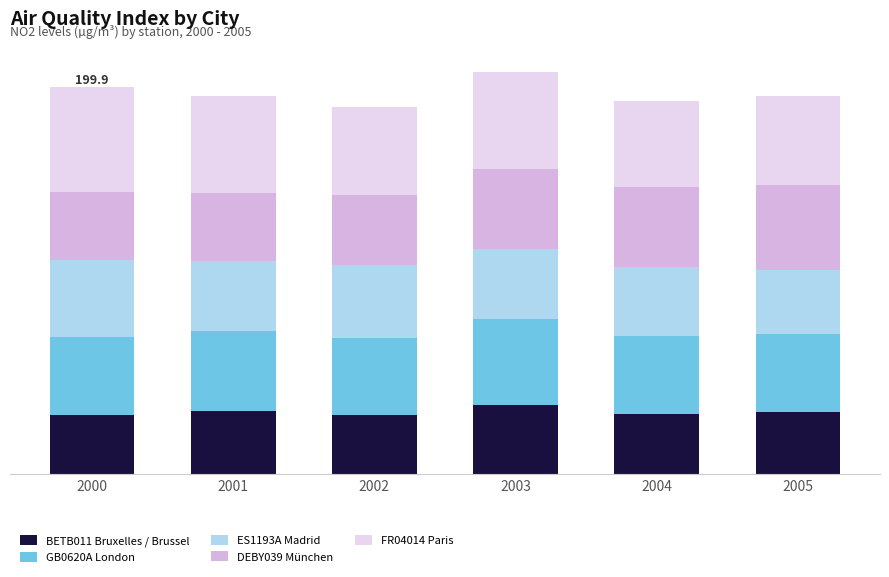

The value of BETB011 Bruxelles / Brussel at 2002 is 30.7. True or false?

True